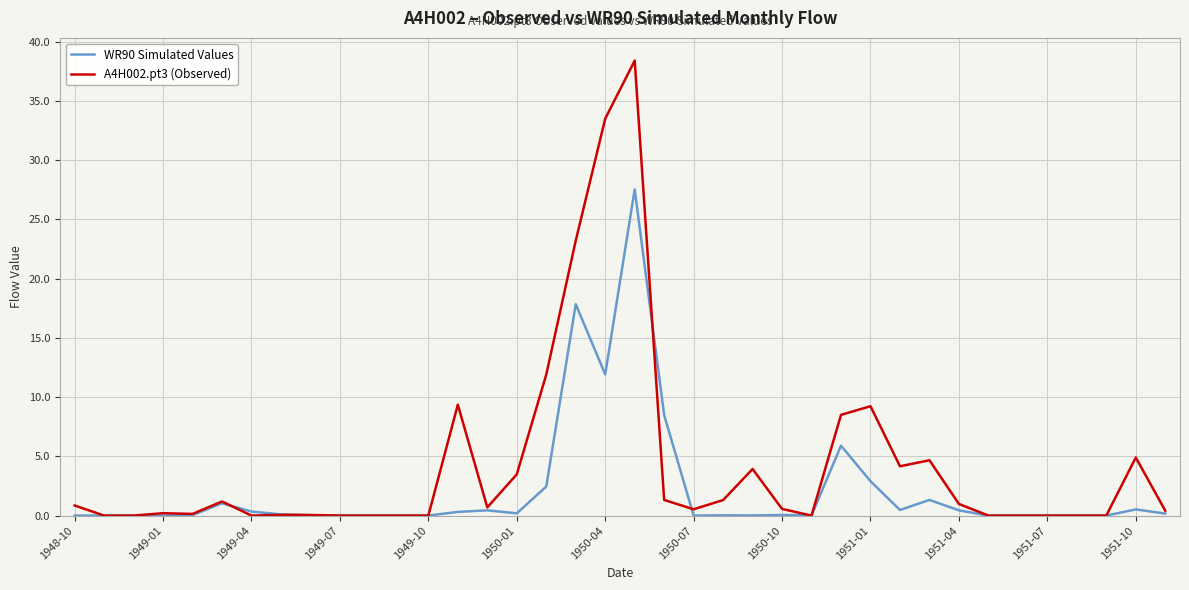

Which series has the largest total across all categories?

A4H002.pt3 (Observed)